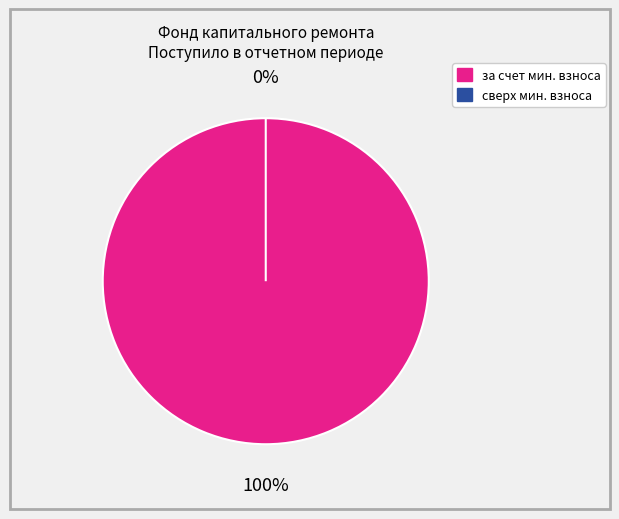

To the nearest percent, what percentage of the pie is за счет минимального взноса?

100%